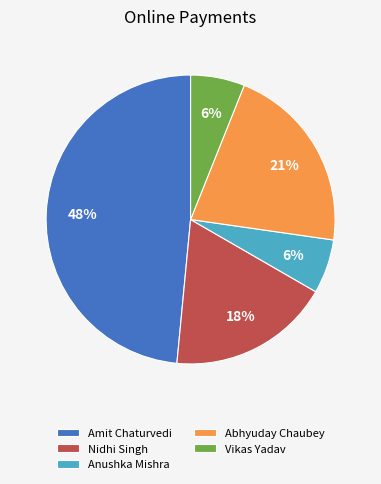

To the nearest percent, what is the difference between the largest and smallest slice percentages?

42%